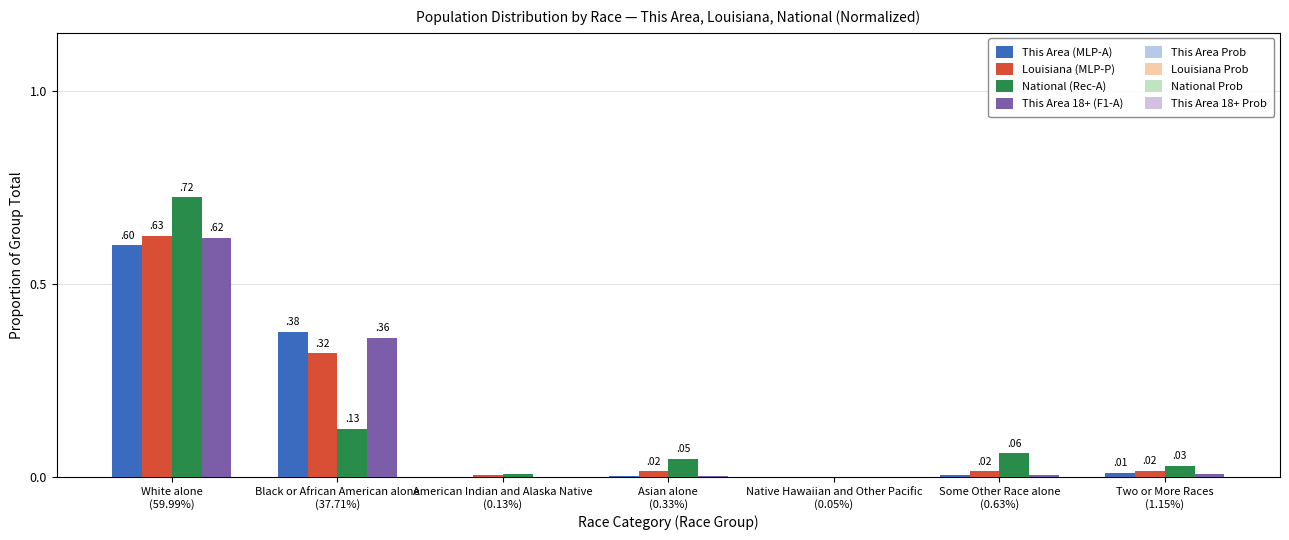

Where is This Area (MLP-A) nearest to the value 0?

Native Hawaiian and Other Pacific (0.05%)